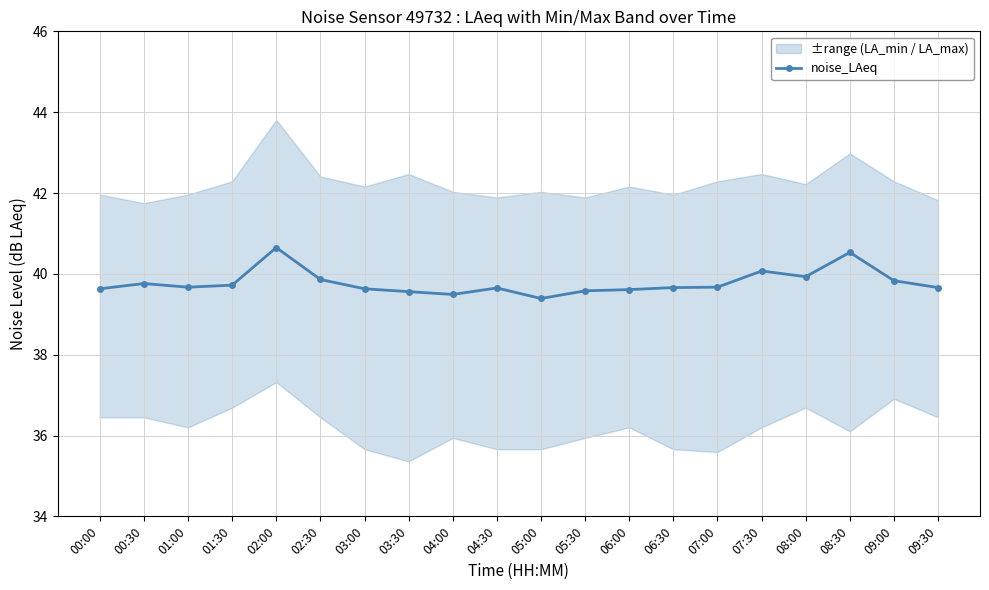

What is the difference between the maximum and minimum values?

1.3